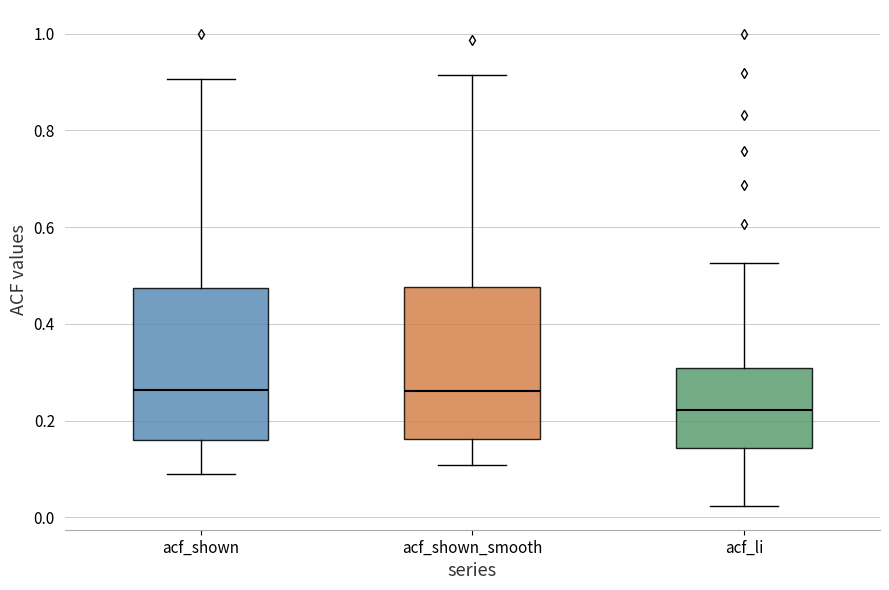

Which box's median line is the lowest?

acf_li